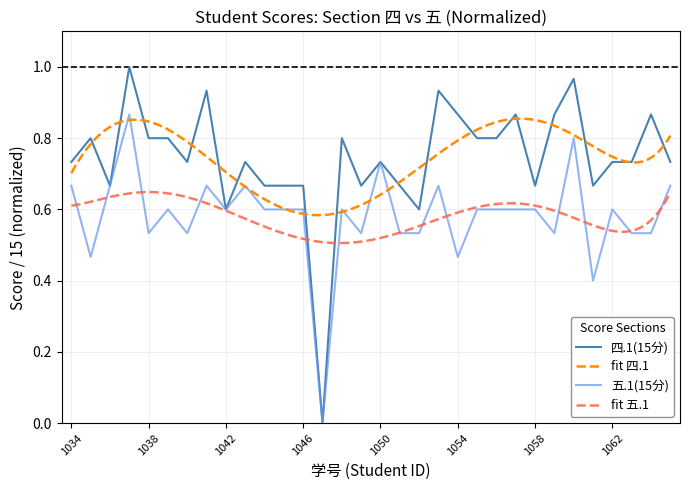

The value of 五.1(15分) at 1046 is 0.6. True or false?

True